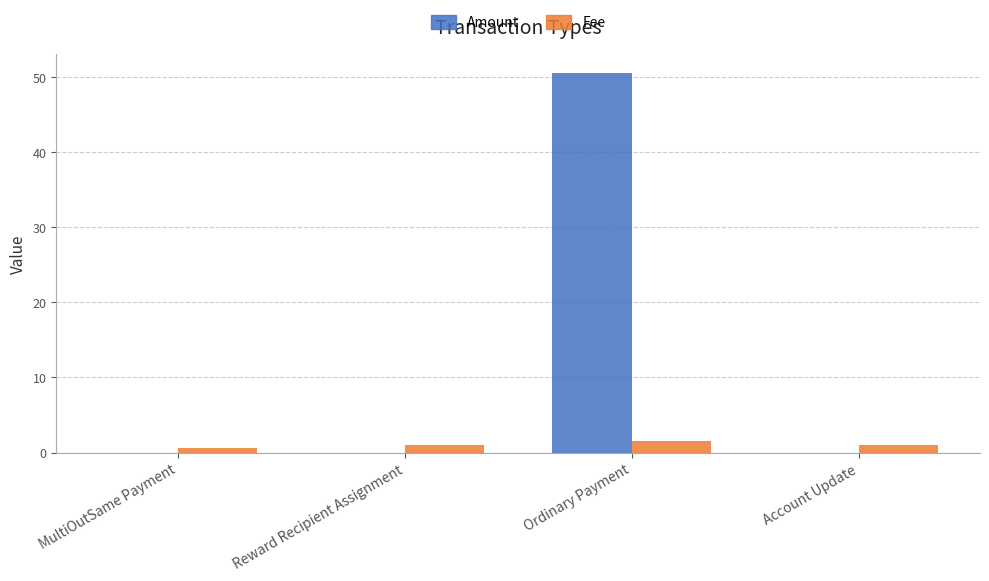

Count the Fee values in the range 1 to 2.

3